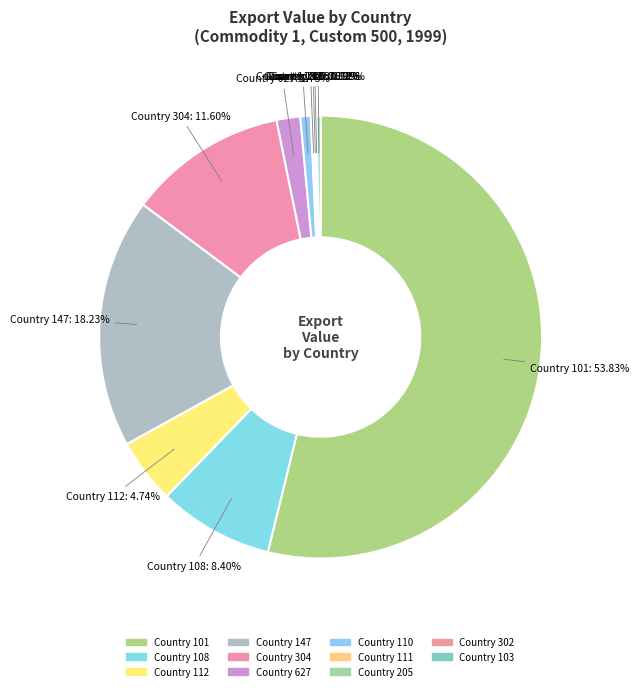

Do Country 304 and Country 627 together represent more than half of the pie?

No